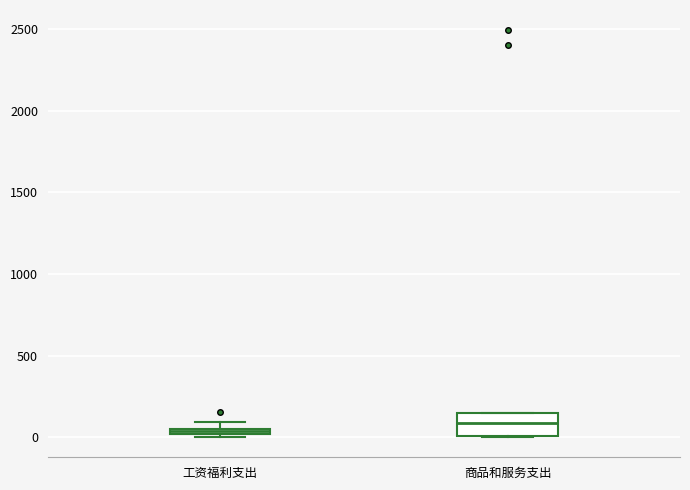

Comparing the boxes themselves (not the whiskers), which one is the tallest?

商品和服务支出